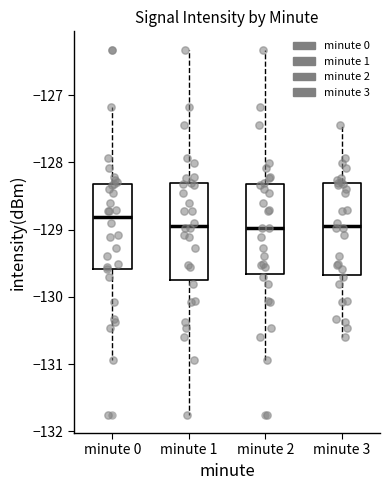

Reading left to right, read every box against the y-axis: the position of its median line, the range the box covers, and the ends of its whiskers. The values are not printed on the chart, so give them approximately, as read against the axis.

minute 0: median -128.8, box -129.6 to -128.3, whiskers -130.9 to -127.2
minute 1: median -128.9, box -129.8 to -128.3, whiskers -131.8 to -126.3
minute 2: median -129.0, box -129.7 to -128.3, whiskers -130.9 to -126.3
minute 3: median -128.9, box -129.7 to -128.3, whiskers -130.6 to -127.5